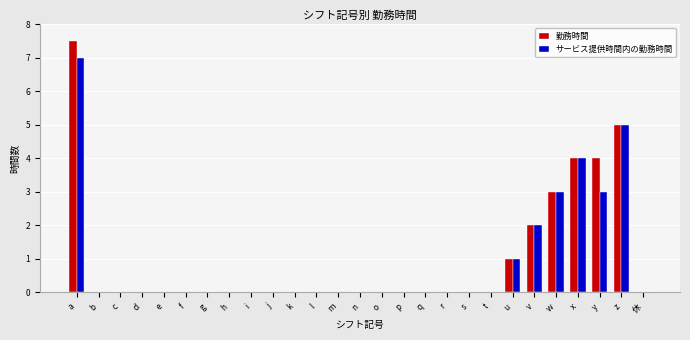

The 勤務時間 series shows -4.9 at t. True or false?

False